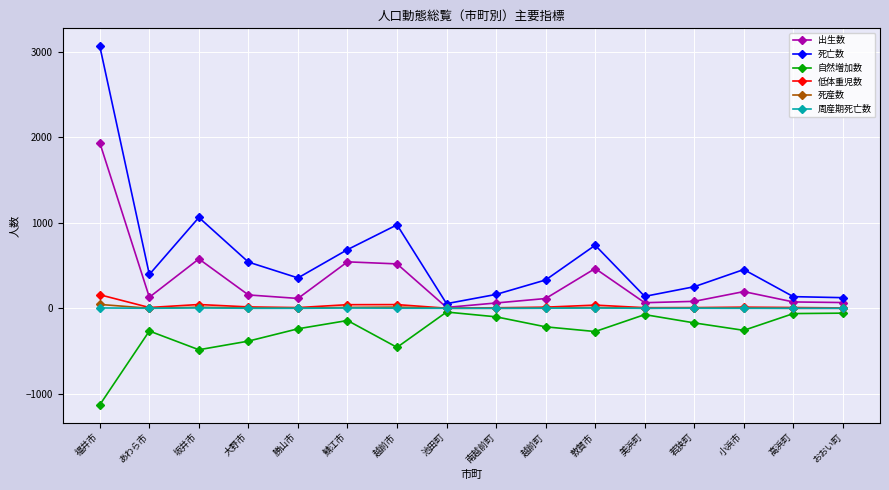

What is the sum of all 低体重児数 values?

418